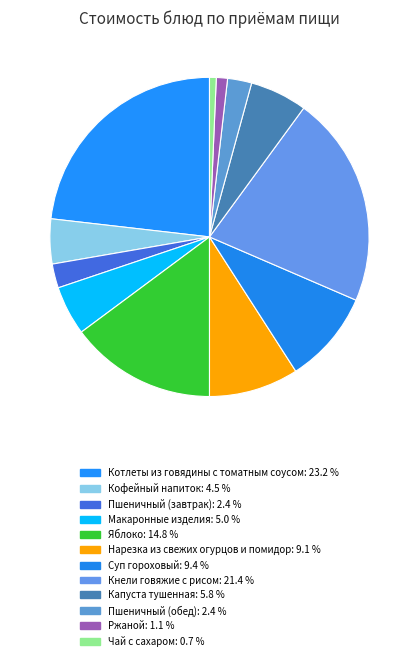

To the nearest percent, what is the average slice percentage?

8%